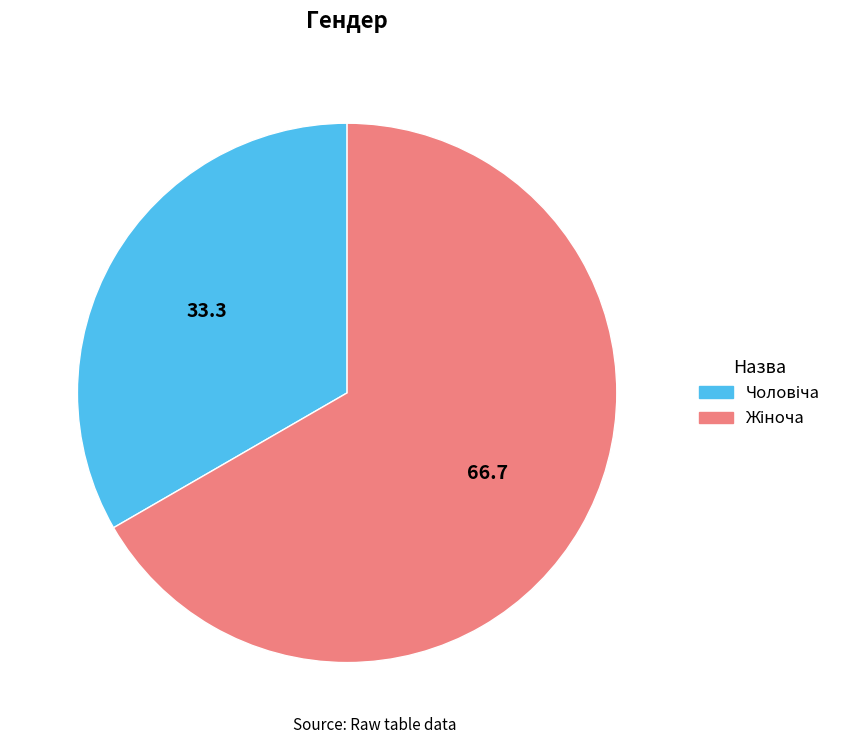

Is there a majority slice in this chart?

Yes